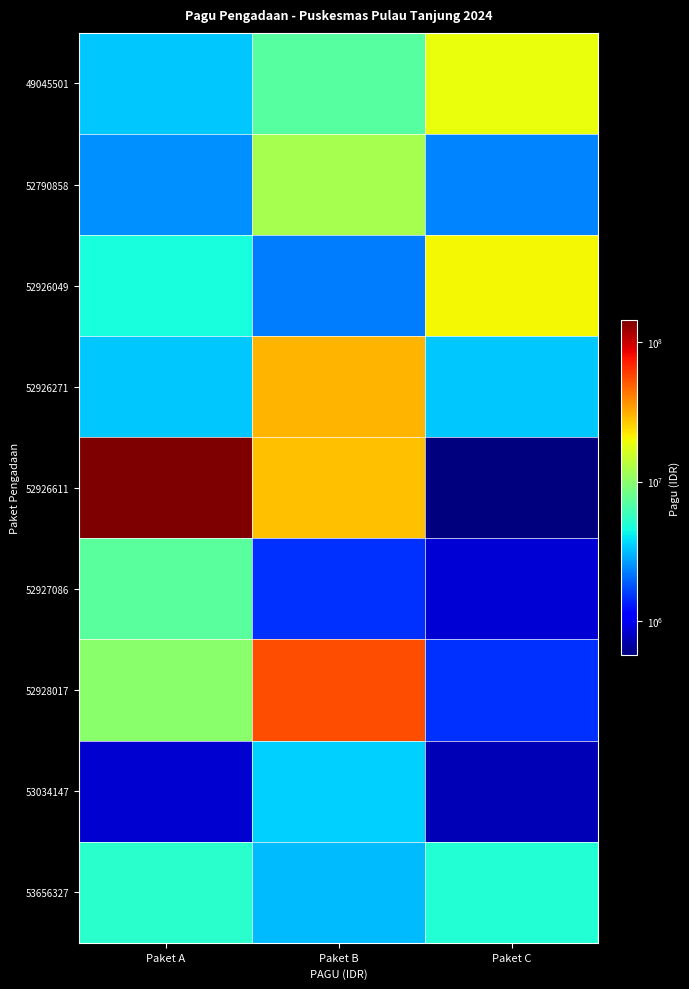

Reading left to right, list all the values displayed in this chart.

49045501: Paket A=3336800	Paket B=6983200	Paket C=19068800
52790858: Paket A=2500000	Paket B=12000000	Paket C=2322000
52926049: Paket A=4644000	Paket B=2236000	Paket C=20124000
52926271: Paket A=3354000	Paket B=30186000	Paket C=3354000
52926611: Paket A=143080000	Paket B=27937500	Paket C=567600
52927086: Paket A=7224000	Paket B=1500000	Paket C=860000
52928017: Paket A=10000000	Paket B=54528888	Paket C=1500000
53034147: Paket A=850000	Paket B=3508800	Paket C=737800
53656327: Paket A=5160000	Paket B=3164800	Paket C=5000000